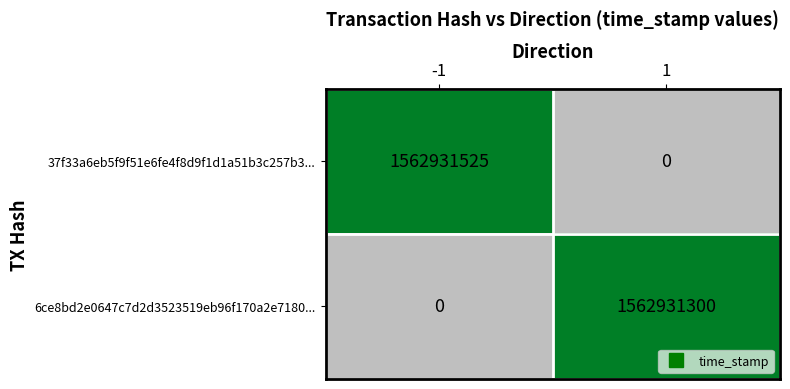

Reading left to right, list all the values displayed in this chart.

37f33a6eb5f9f51e6fe4f8d9f1d1a51b3c257b3...: 1562931525	0
6ce8bd2e0647c7d2d3523519eb96f170a2e7180...: 0	1562931300